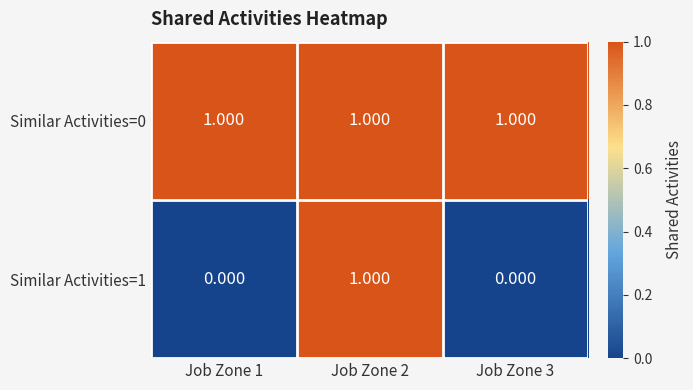

Is the value of Similar Activities=0 at Job Zone 1 greater than the value of Similar Activities=1 at Job Zone 1?

Yes